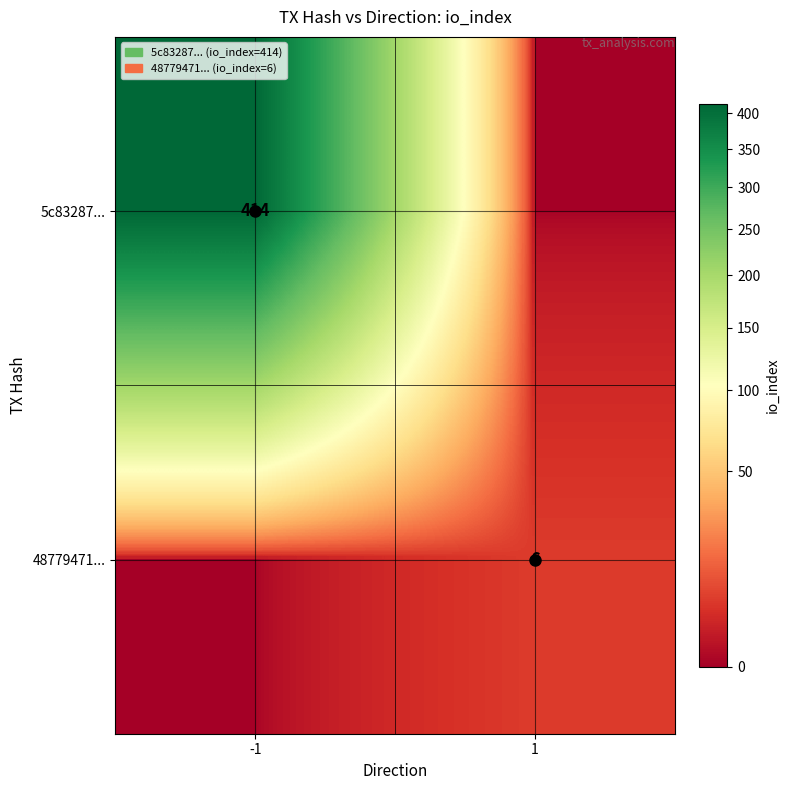

The value of 48779471... at 1 is 10. True or false?

False